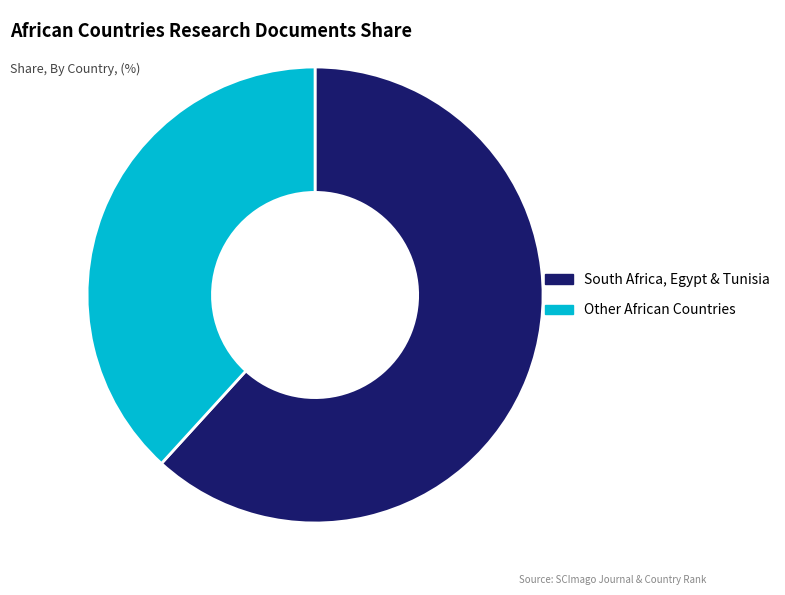

How many slices are in this pie chart?

2